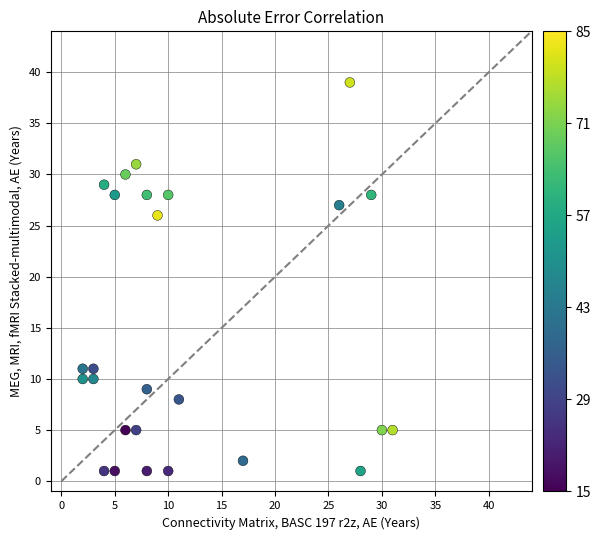

What is the range of X values (max minus min)?

29